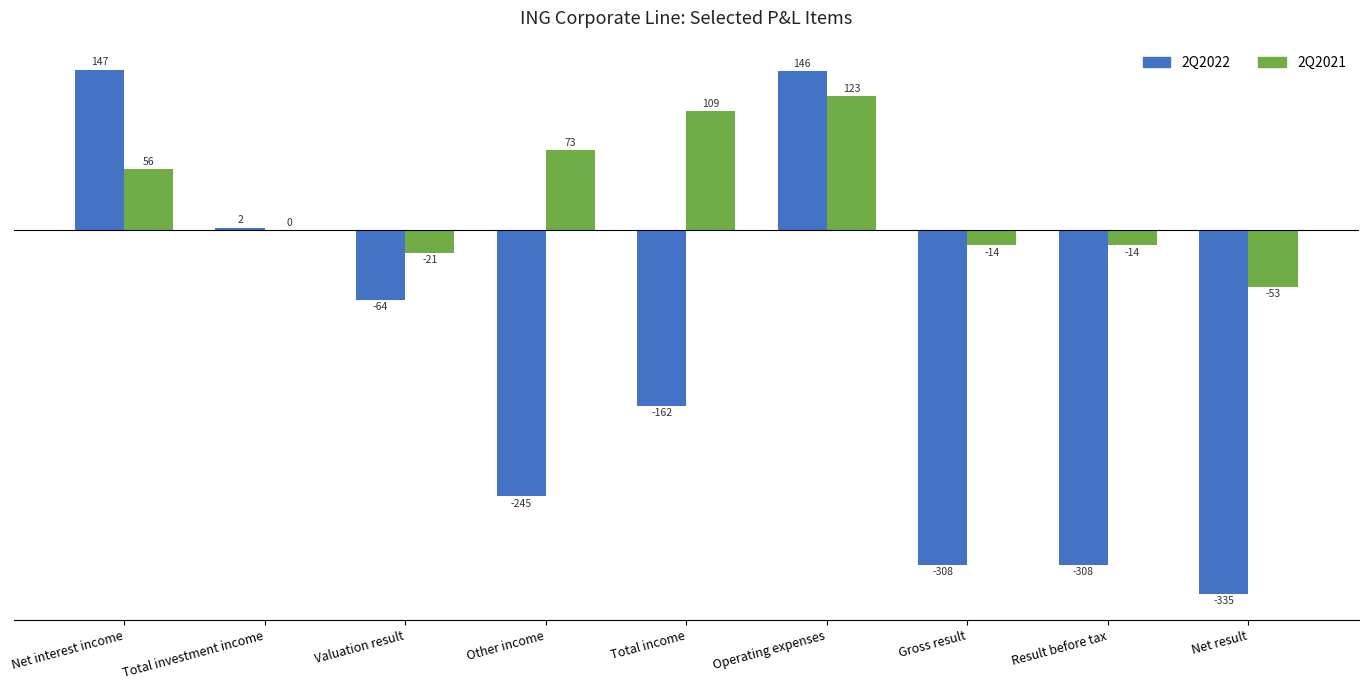

Is it true that 2Q2021 equals 123.2 at Operating expenses?

True